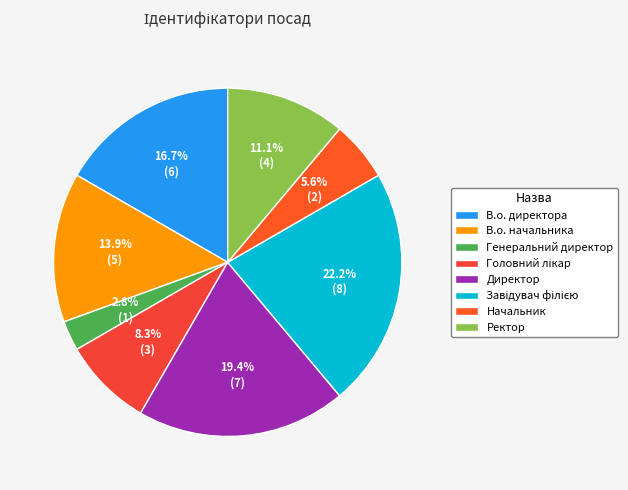

To the nearest percent, what percentage of the pie is Директор?

19%